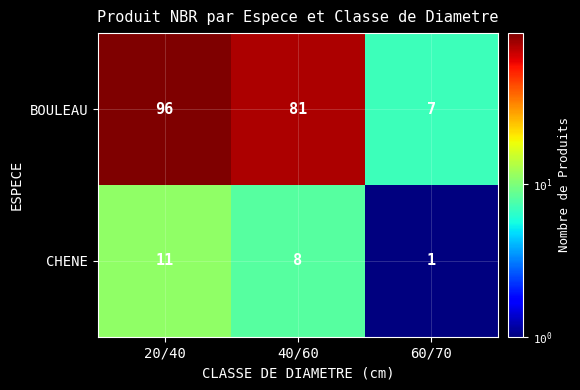

True or false: CHENE has a value of 8 at 40/60.

True